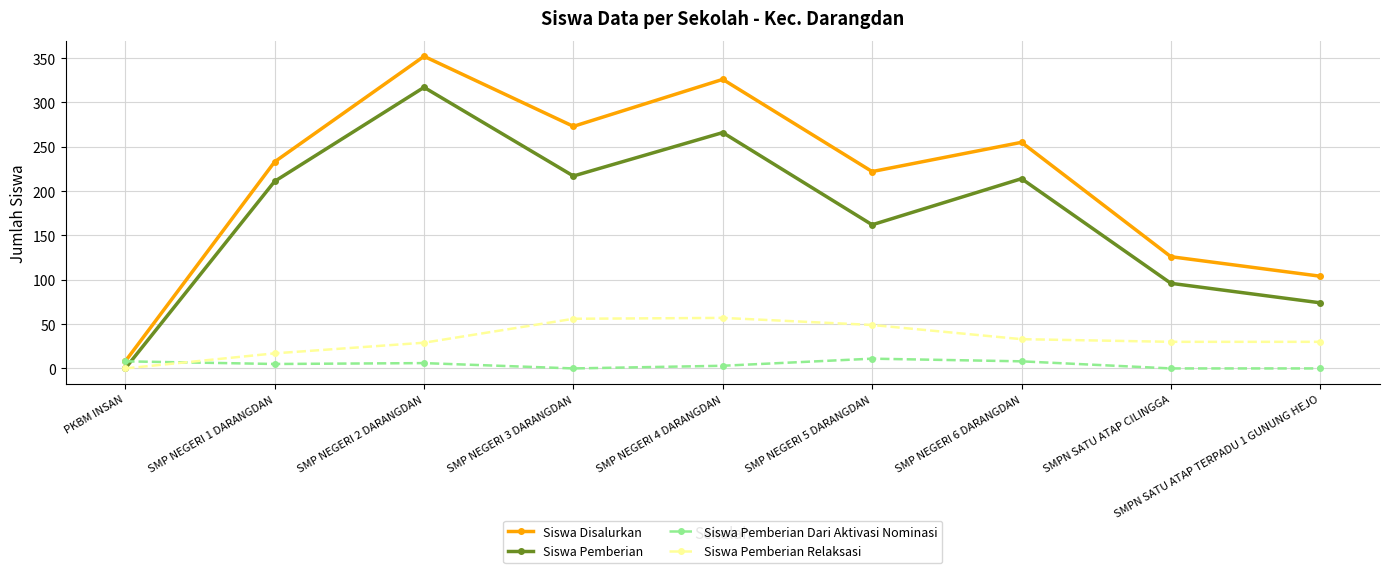

Count the Siswa Pemberian Dari Aktivasi Nominasi values in the range 0 to 8.

8